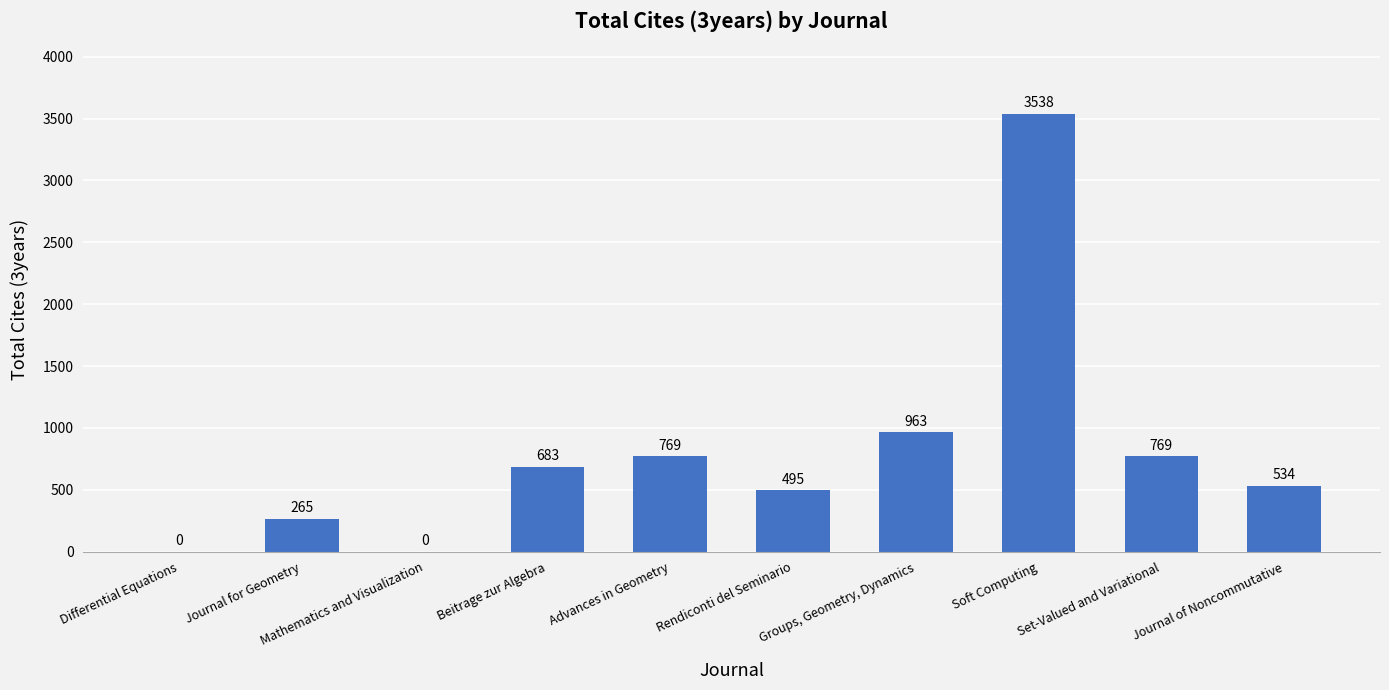

What is the sum of all values?

8016